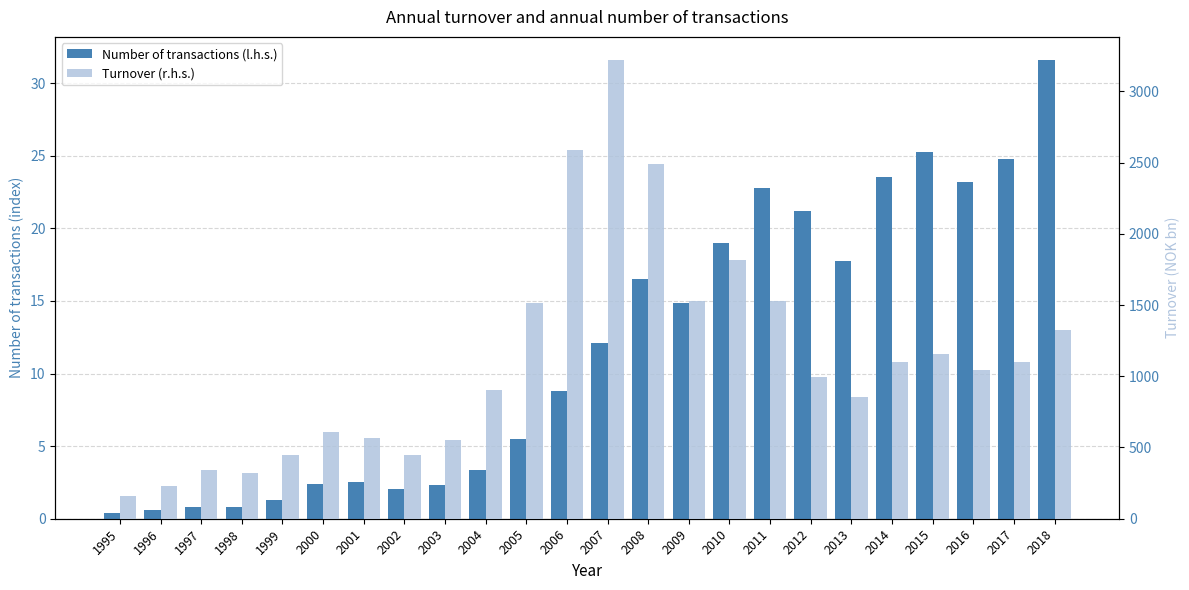

What is the difference between the maximum and minimum values in the Number of transactions (l.h.s.) series?

31.2